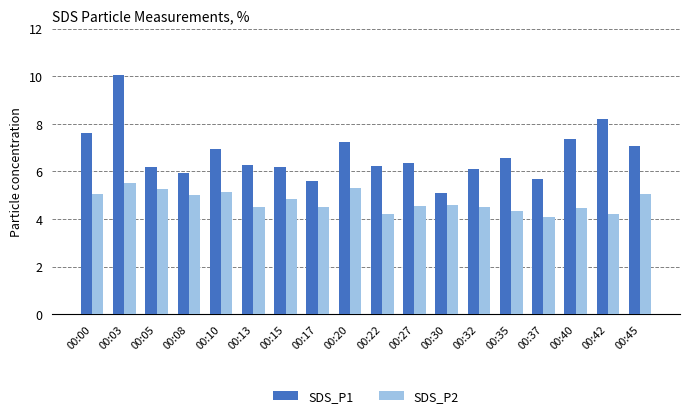

What is the difference between the SDS_P2 values at 00:05 and 00:10?

0.1